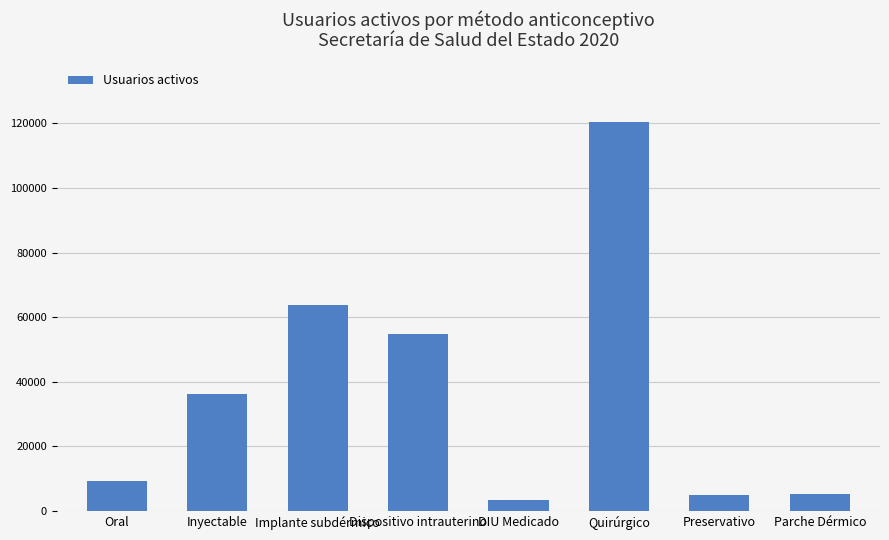

What is the value of the 8th bar from the left?

5201